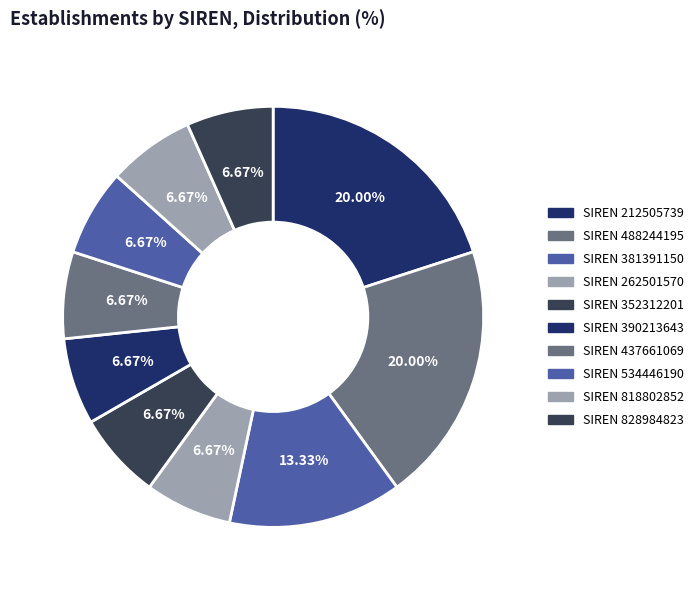

Count the number of slices in the pie.

10